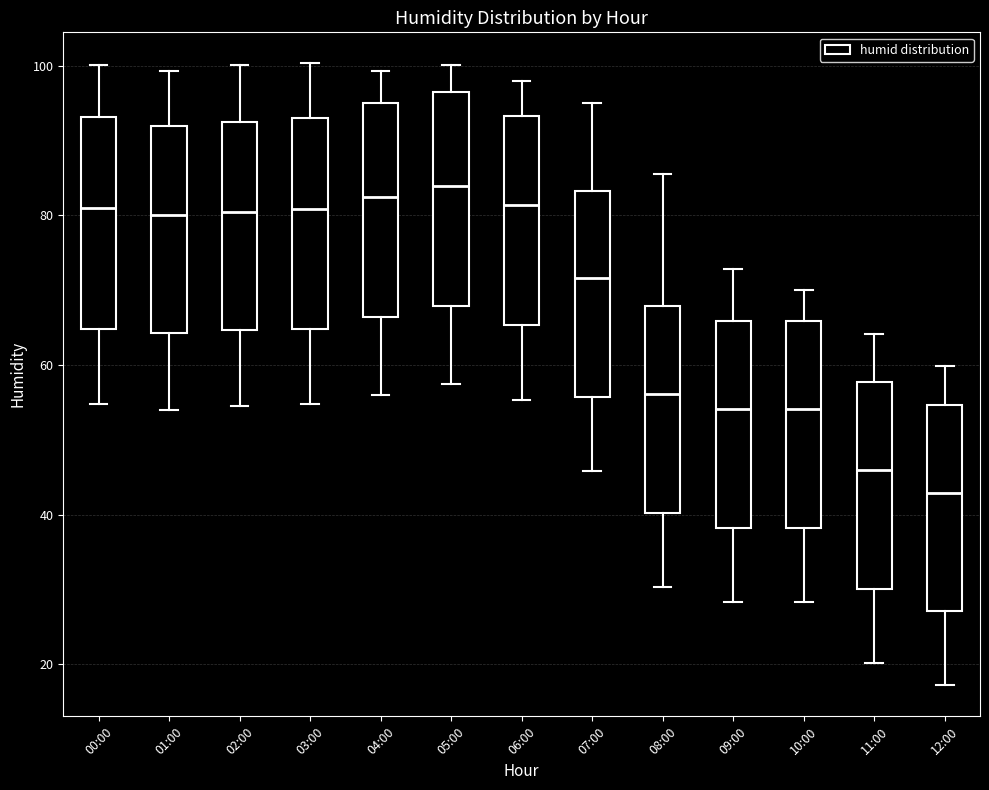

Where is the upper edge of the box for 06:00 on the y-axis? The values are not printed on the chart, so give them approximately, as read against the axis.

94